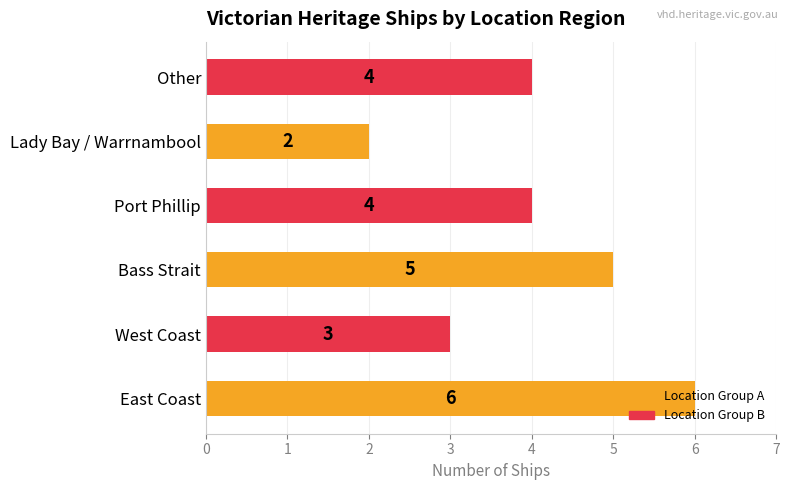

What is the change in value from West Coast to Other?

+1